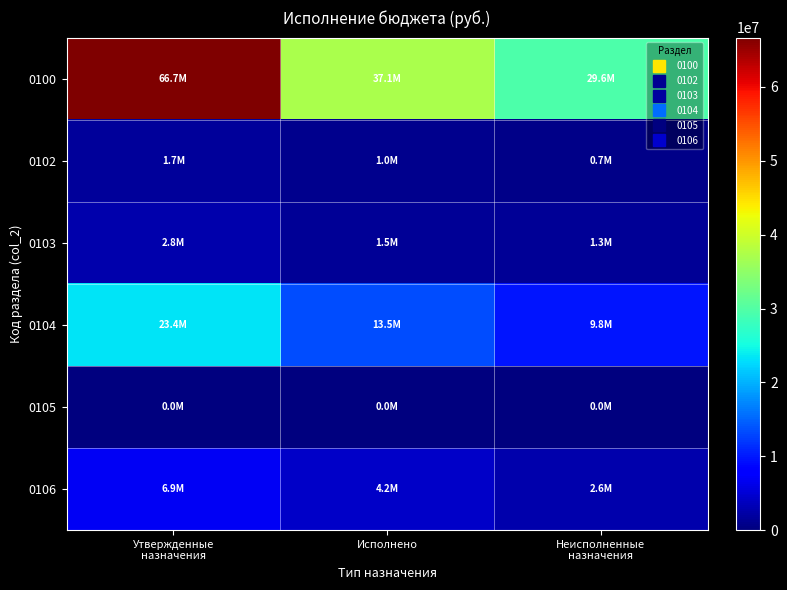

What is the total value across all series at Исполнено?

57311472.3